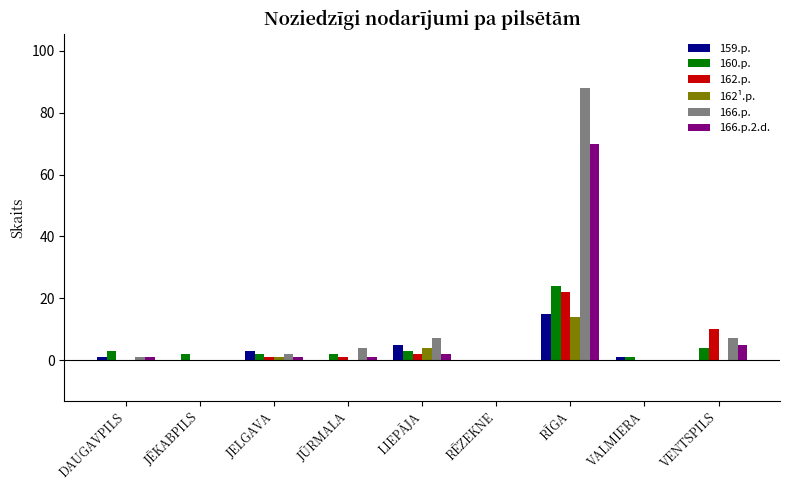

Is the value of 166.p. at JŪRMALA greater than the value of 162.p. at RĒZEKNE?

Yes